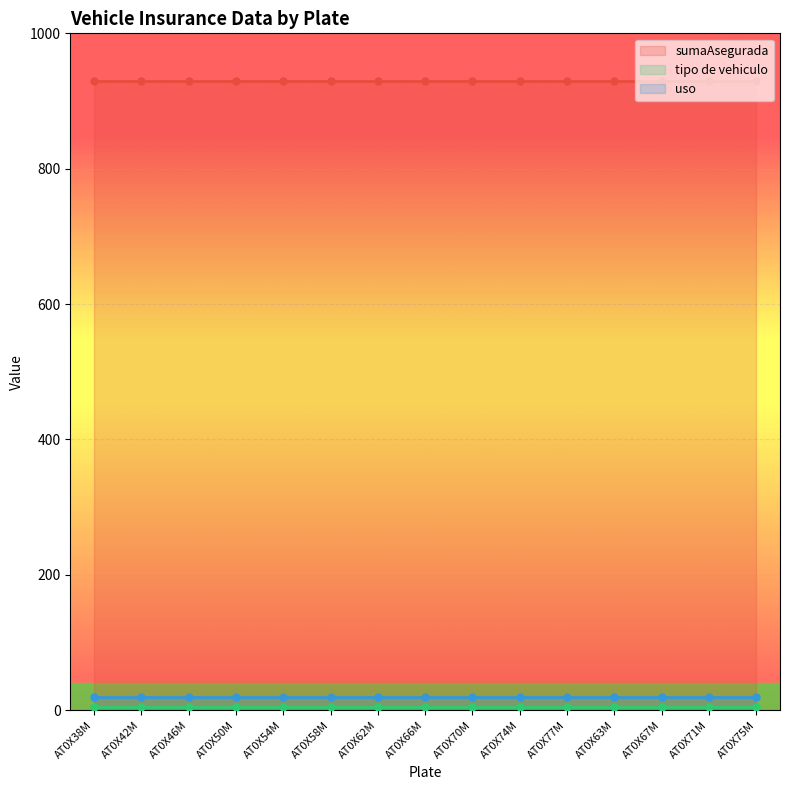

Which category has the highest value in the sumaAsegurada series?

AT0X38M